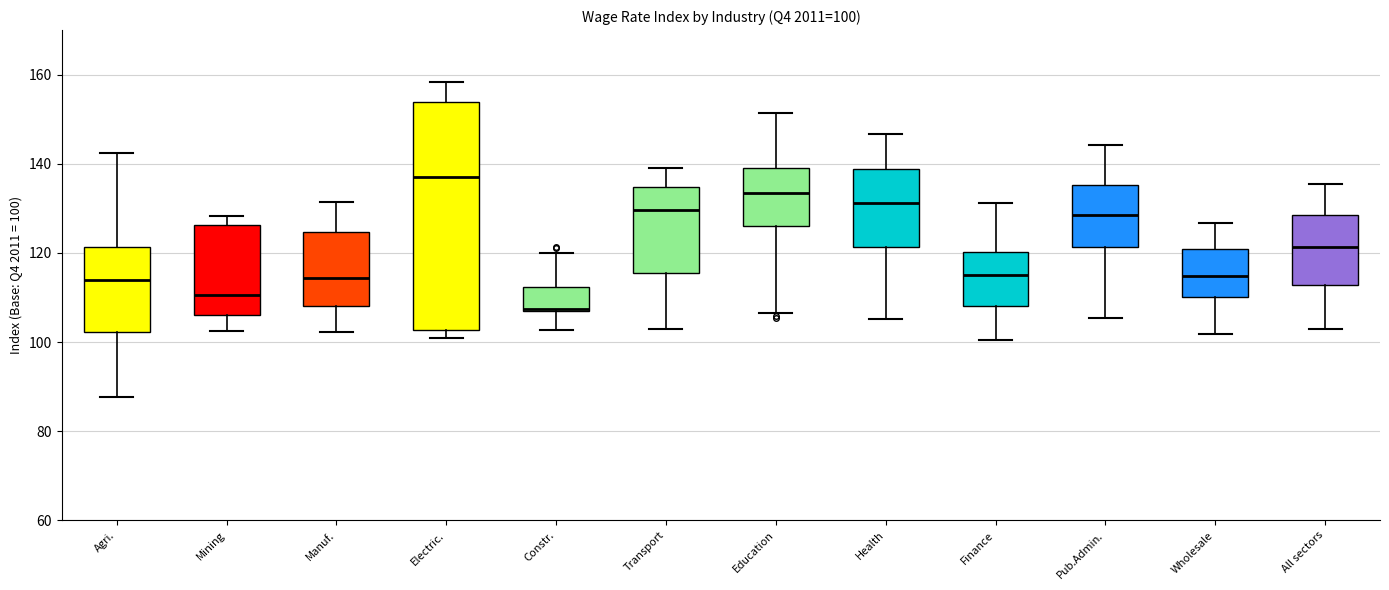

Comparing the boxes themselves (not the whiskers), which one is the tallest?

Electric.